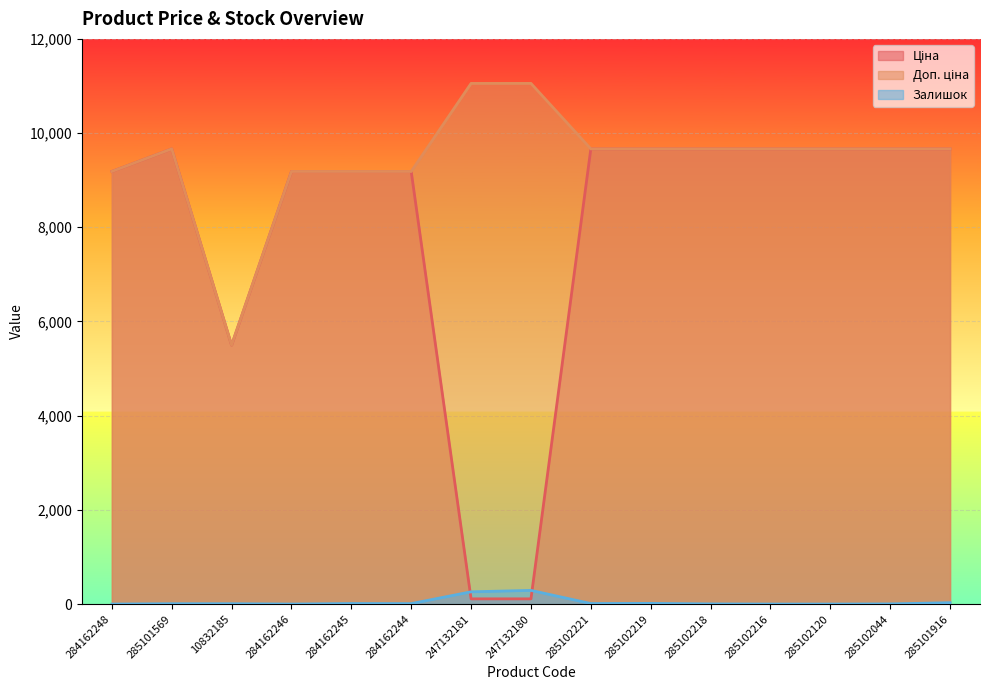

At how many categories does at least one series exceed 4784?

15